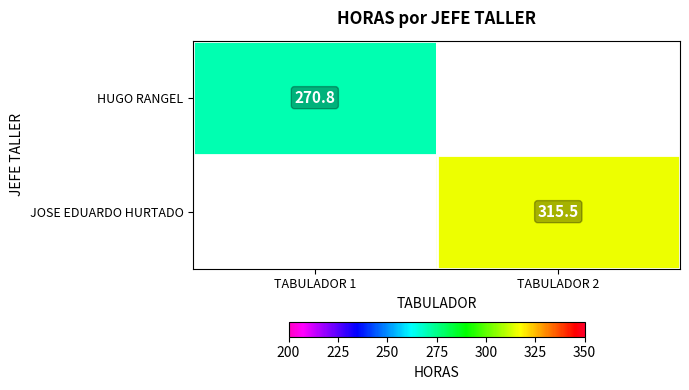

List the series in order of their overall mean, lowest first.

HUGO RANGEL, JOSE EDUARDO HURTADO